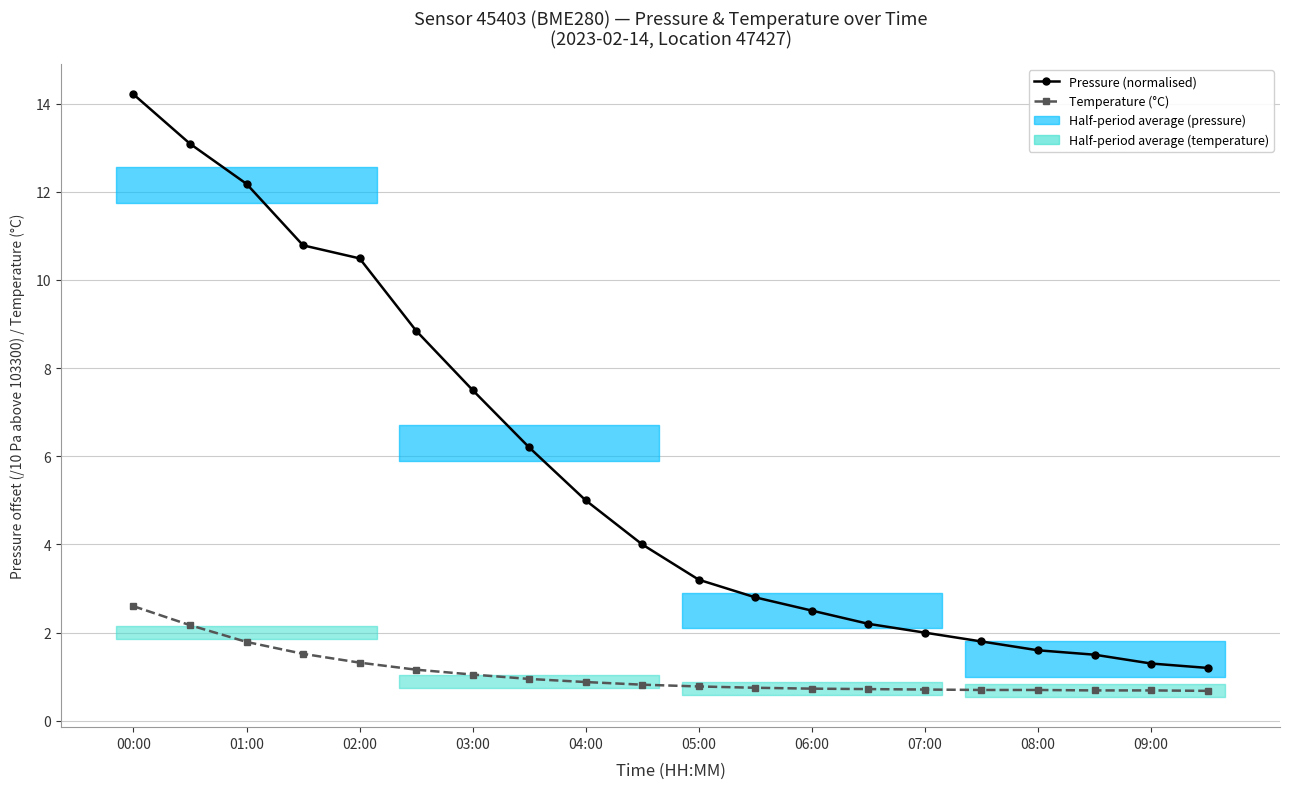

Which series has the widest spread of values?

Pressure (normalised)